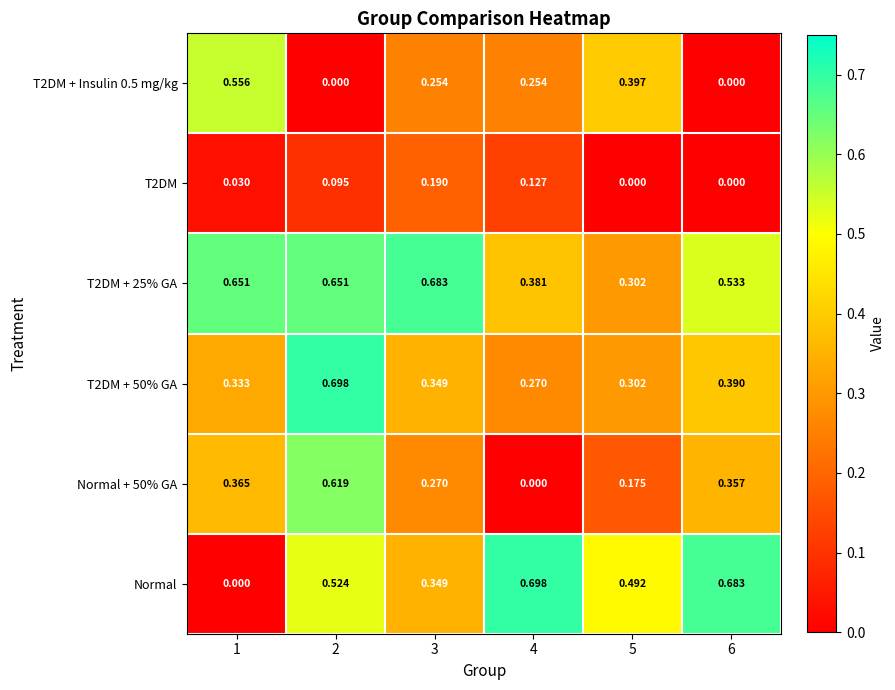

Which series has the largest range (max minus min)?

Normal